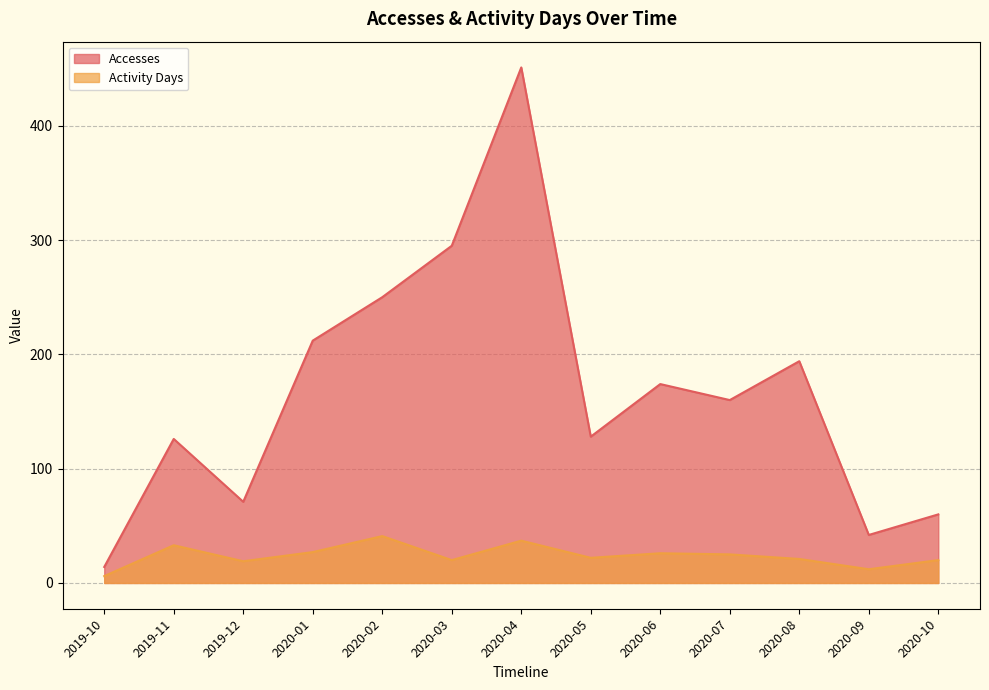

Which series has the largest range (max minus min)?

Accesses